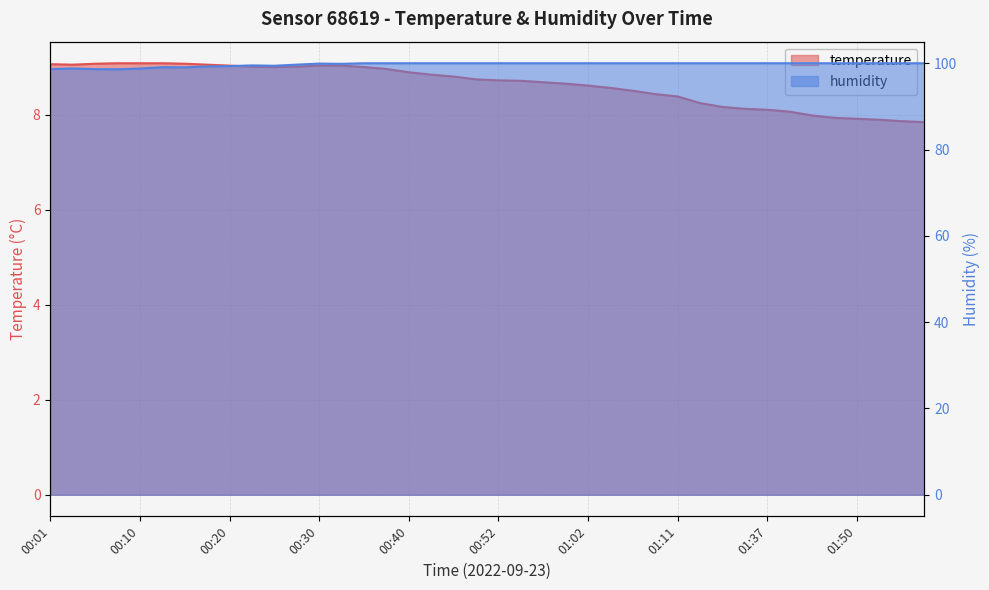

True or false: humidity and temperature intersect in this chart.

False